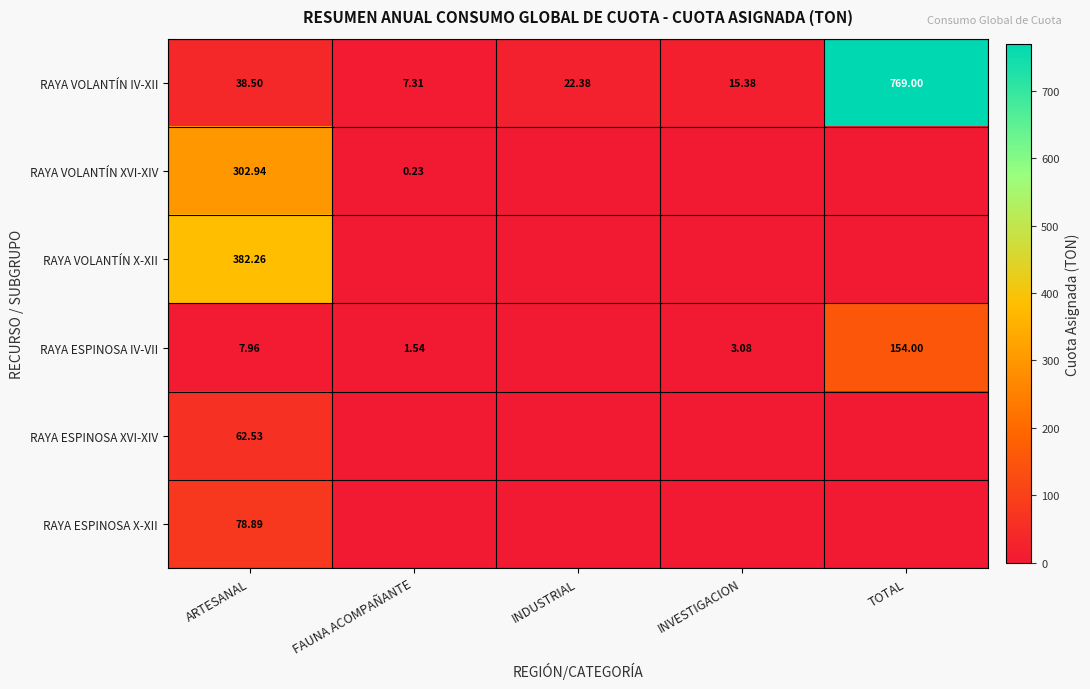

Rank the categories by RAYA VOLANTÍN IV-XII value from lowest to highest.

FAUNA ACOMPAÑANTE, INVESTIGACION, INDUSTRIAL, ARTESANAL, TOTAL